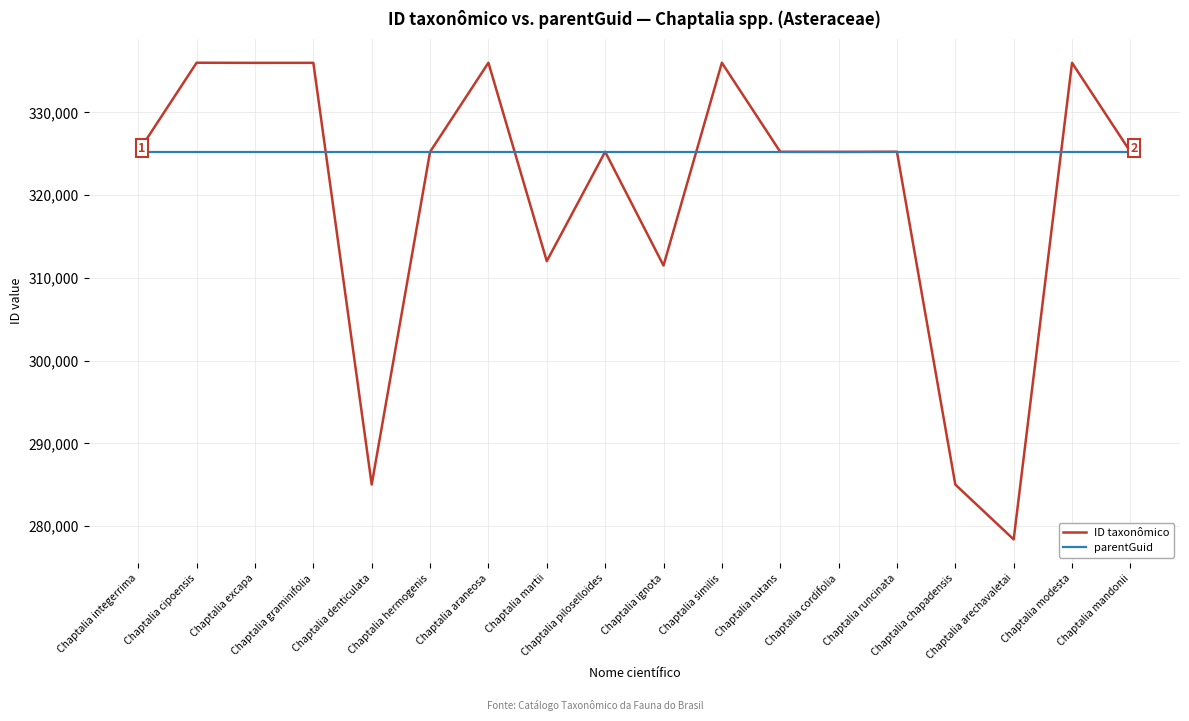

Which series has the largest total across all categories?

parentGuid